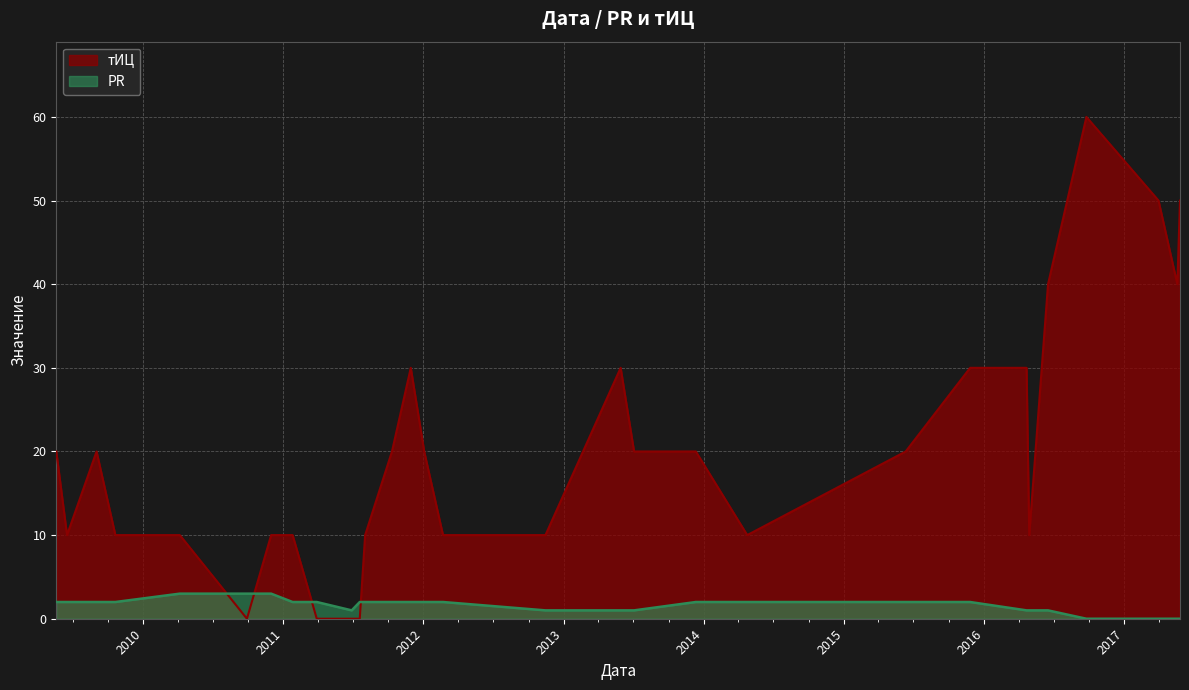

How many values in PR are above zero?

26